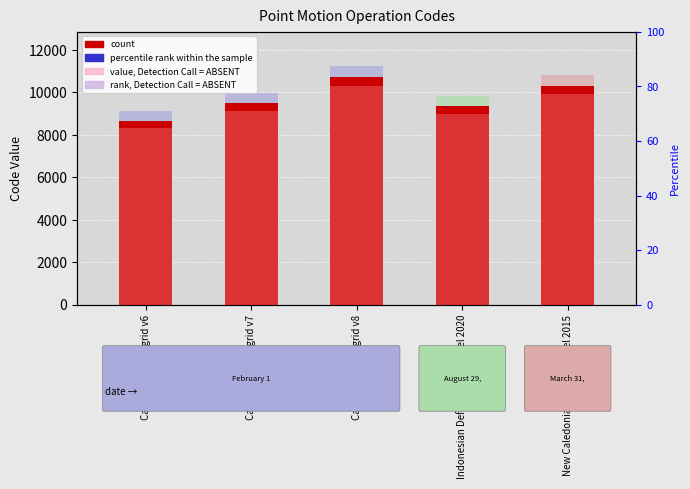

At which category is the sum across all series the highest?

Canada velocity grid v8